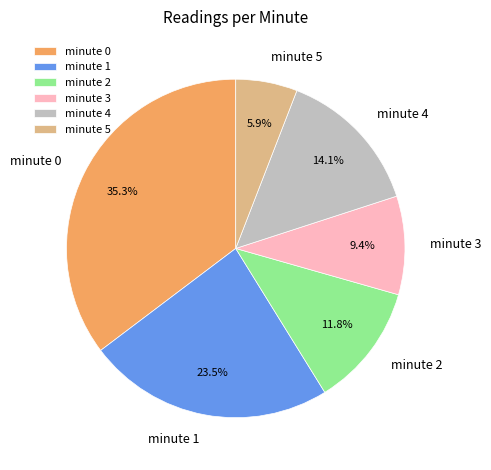

To the nearest percent, what is the average slice percentage?

17%